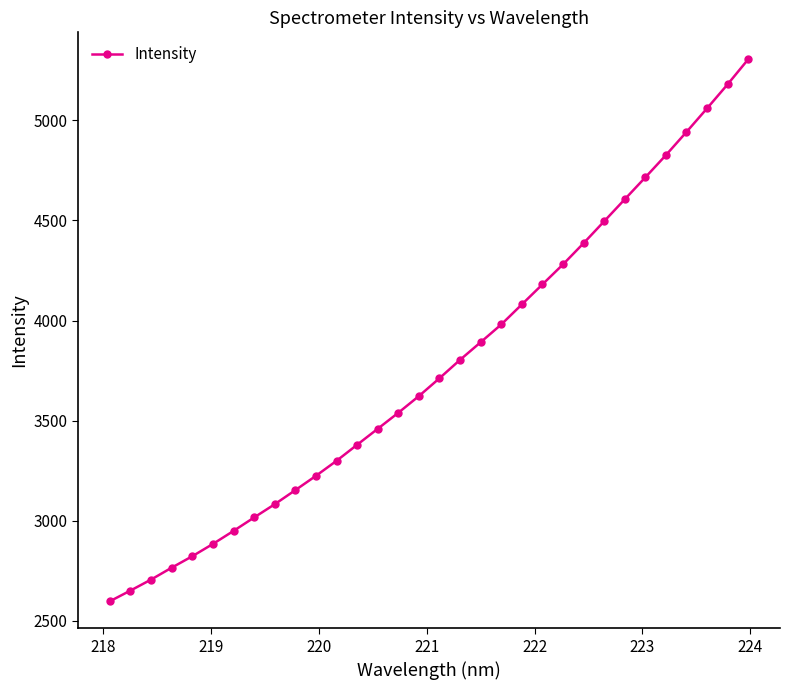

What is the value of the 20th point from the left?

3980.1